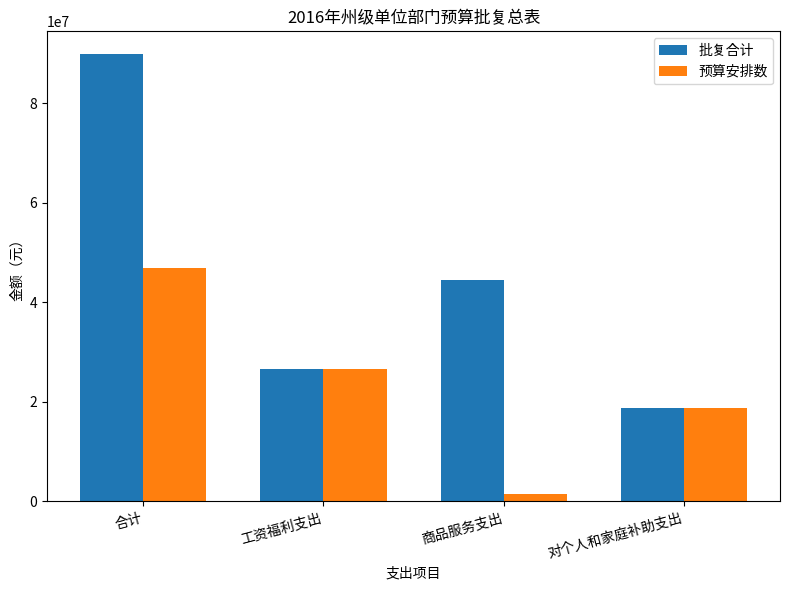

The value of 批复合计 at 商品服务支出 is 44493793. True or false?

True